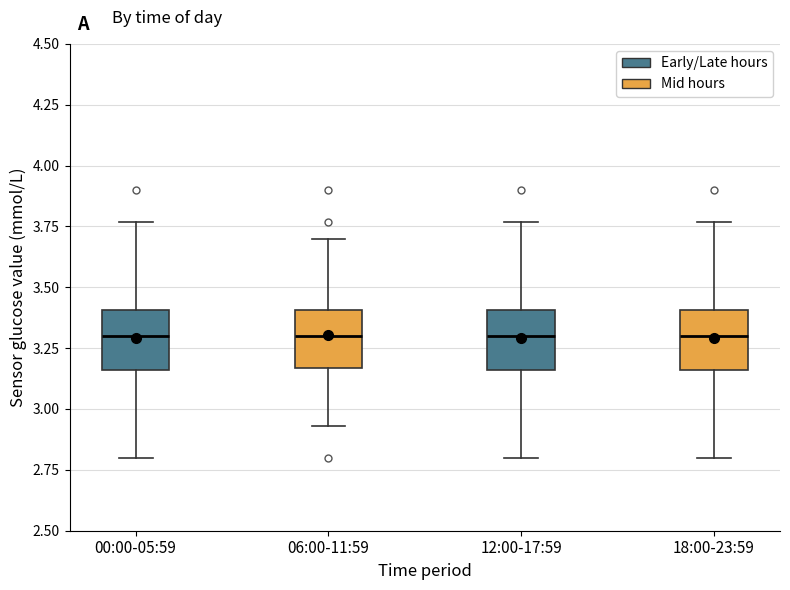

Where does the lower whisker of the box for 00:00-05:59 end on the y-axis? The values are not printed on the chart, so give them approximately, as read against the axis.

2.80